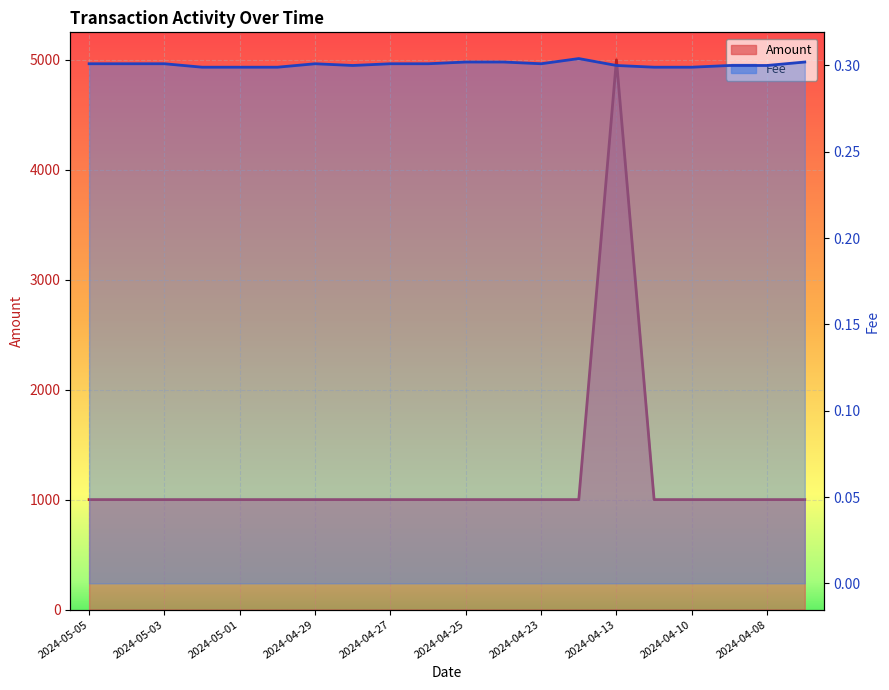

What is the total value across all series at 2024-04-26?

1000.3